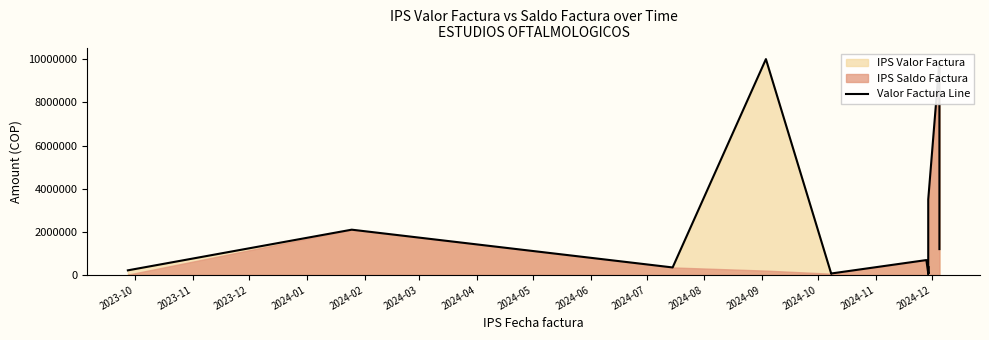

The value at 2024-03 is 122786. True or false?

False